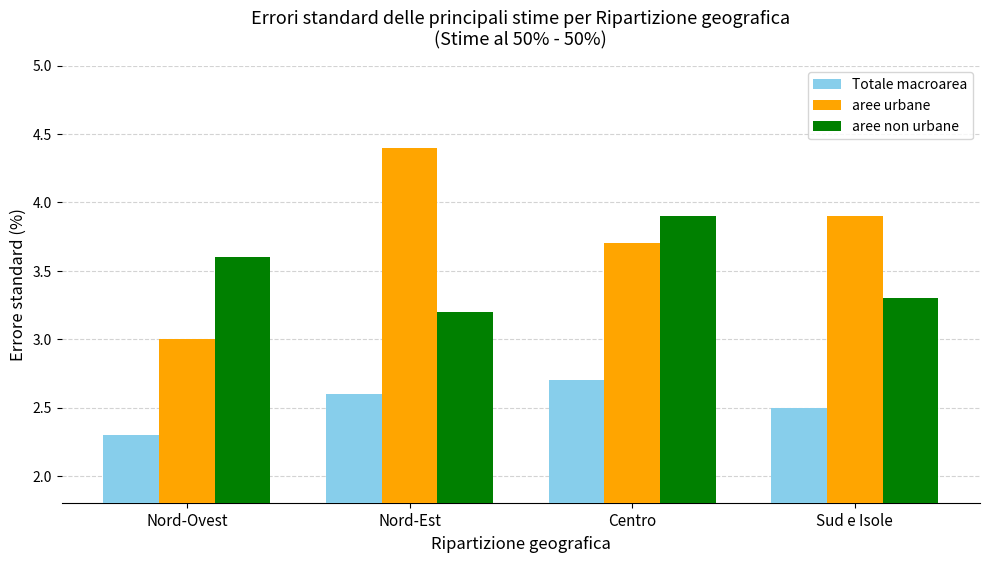

How many bars are there in total?

12